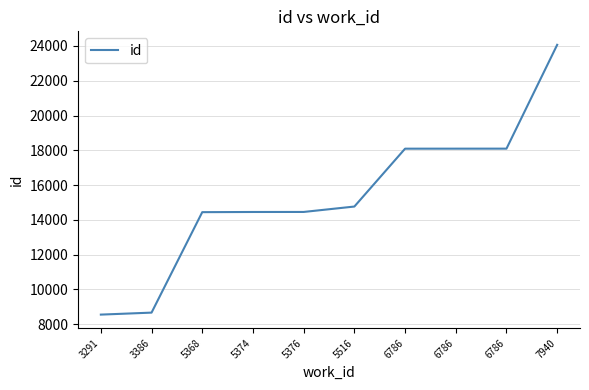

How many categories are shown in the chart?

10